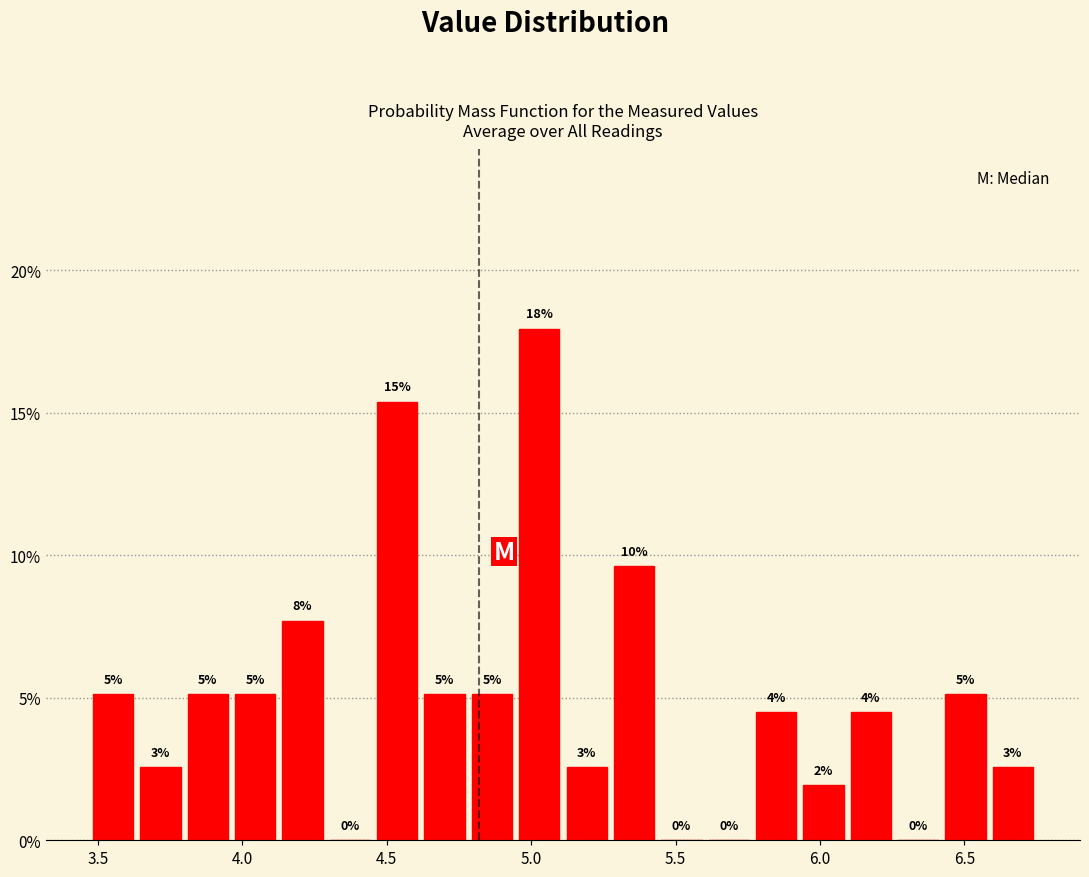

Around what value on the x-axis is the tallest bar? Give the approximate position of its centre, as read against the axis.

5.05